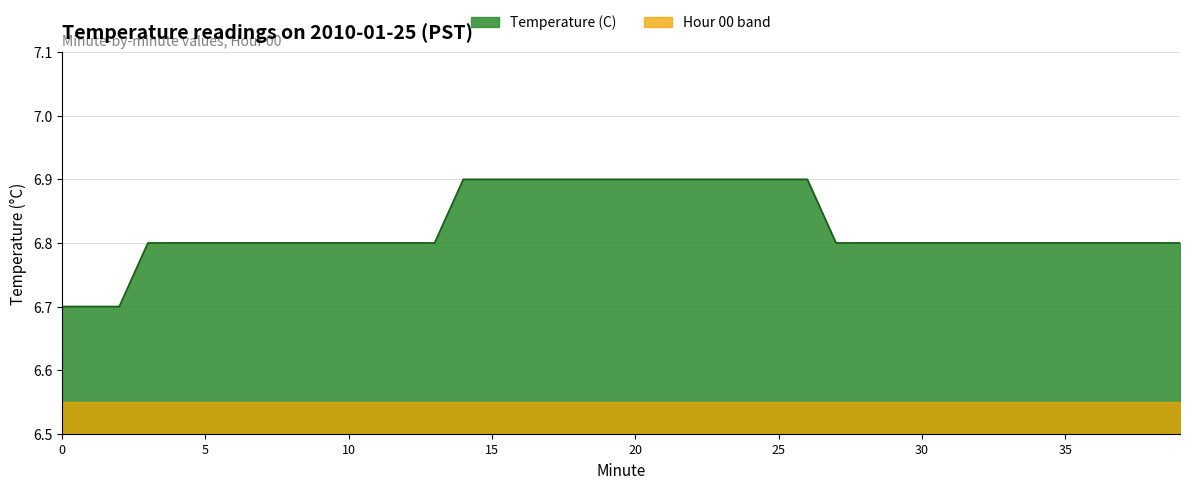

Is it true that the value at 3 is 6.8?

True